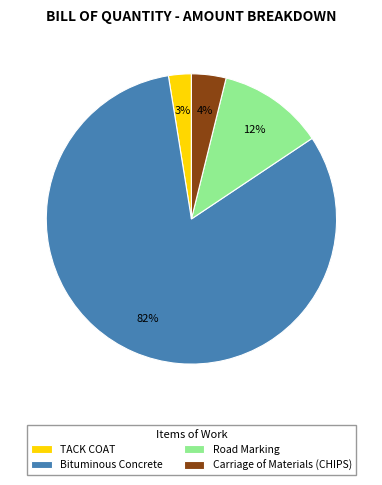

To the nearest percent, what is the difference between the Carriage of Materials (CHIPS) and TACK COAT slice percentages?

1%